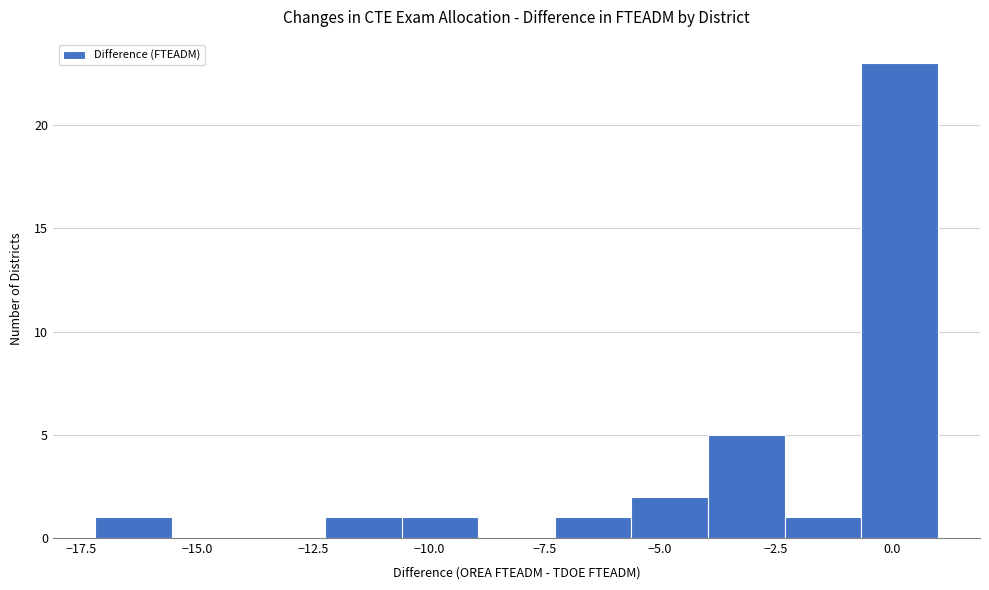

Around what value on the x-axis is the tallest bar? Give the approximate position of its centre, as read against the axis.

0.0